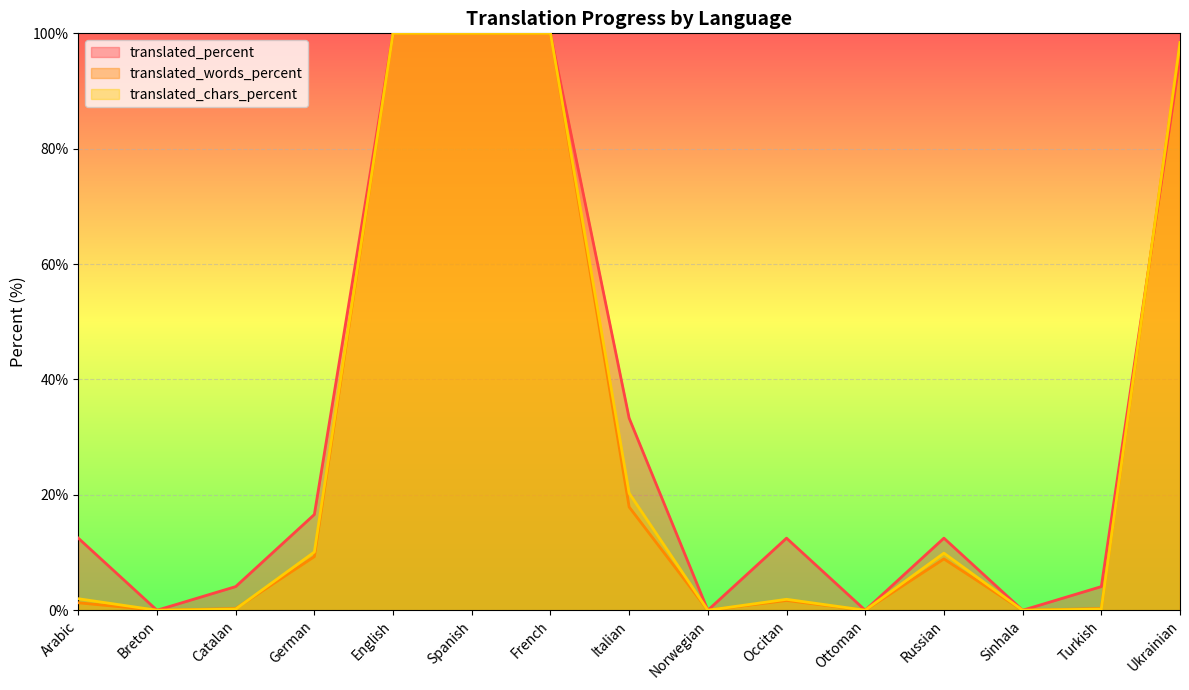

Does the chart display data point markers on the line(s)?

No